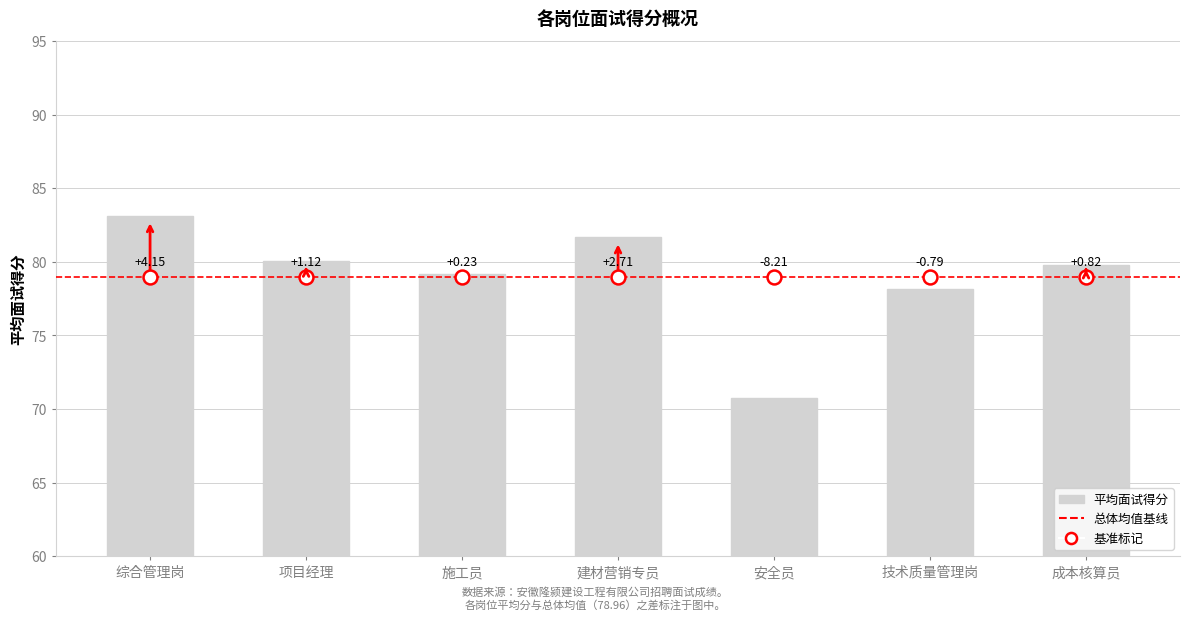

Reading right to left, list all the values displayed in this chart.

79.8	78.2	70.8	81.7	79.2	80.1	83.1